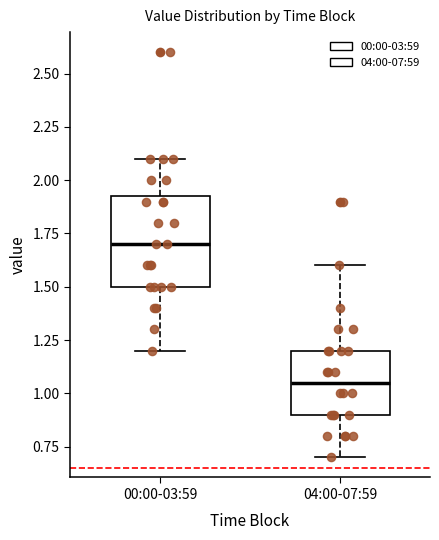

Which box's median line is the lowest?

04:00-07:59